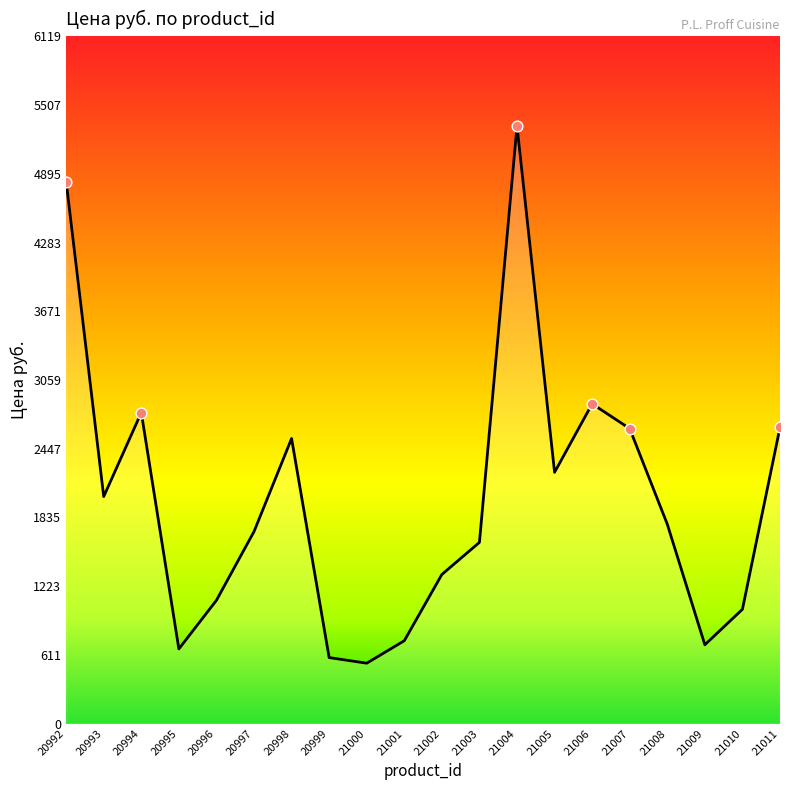

Between 21004 and 21007, which is larger?

21004